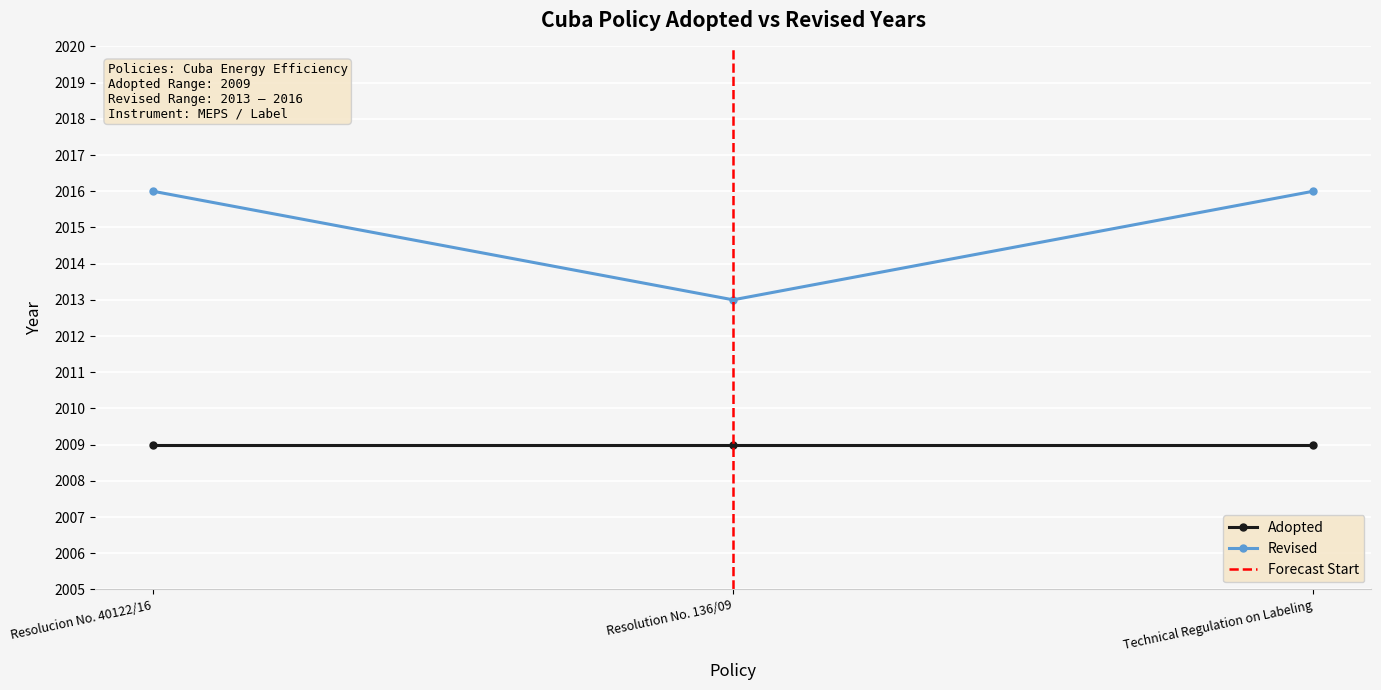

What is the smallest value displayed?

2013